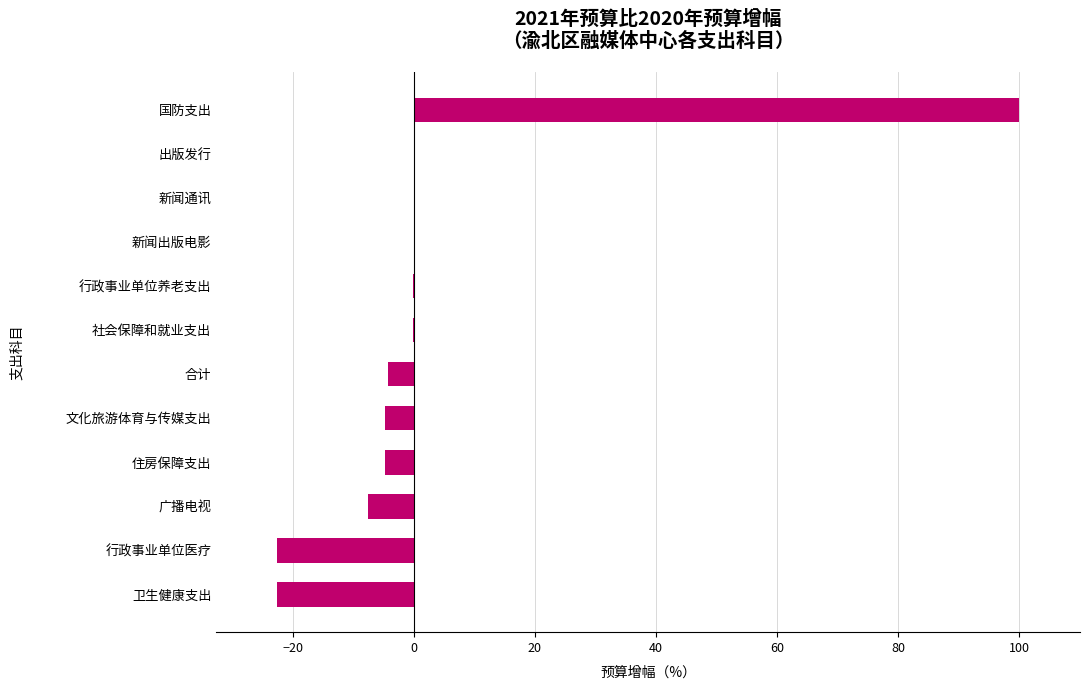

What is the sum of all values?

33.2